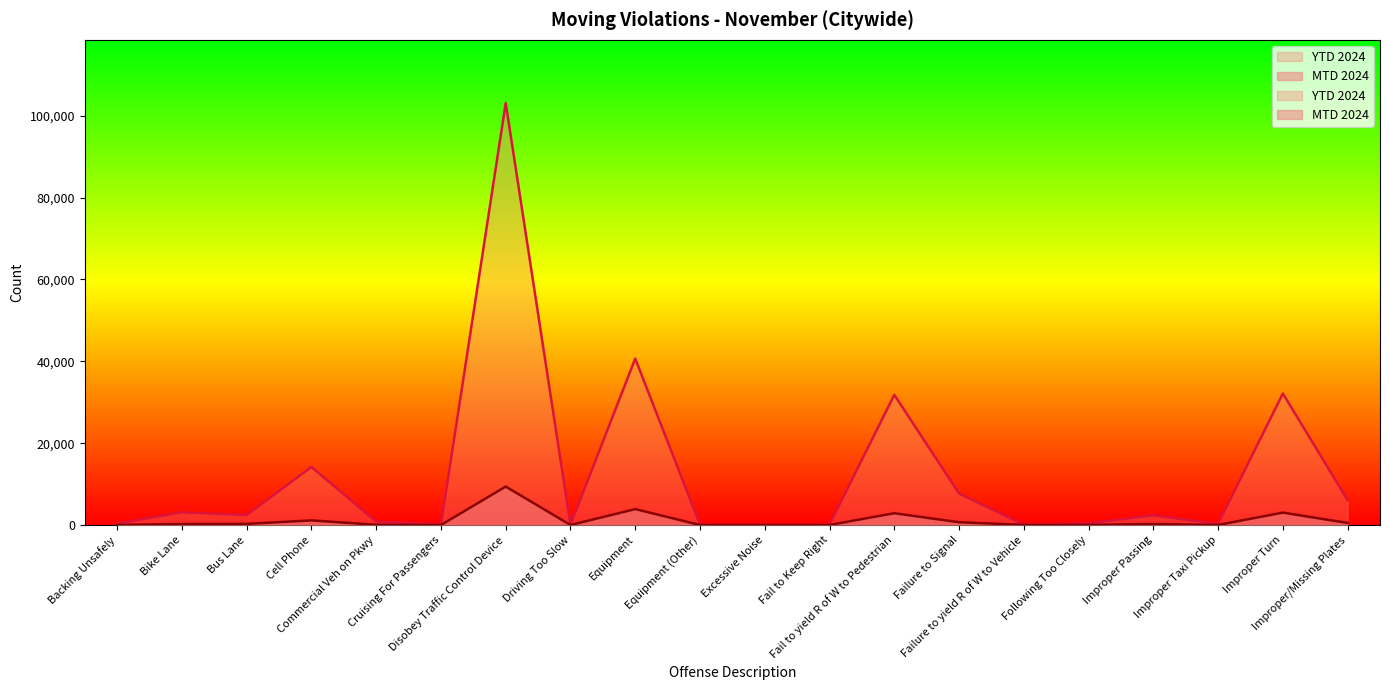

How many categories are shown in the chart?

20